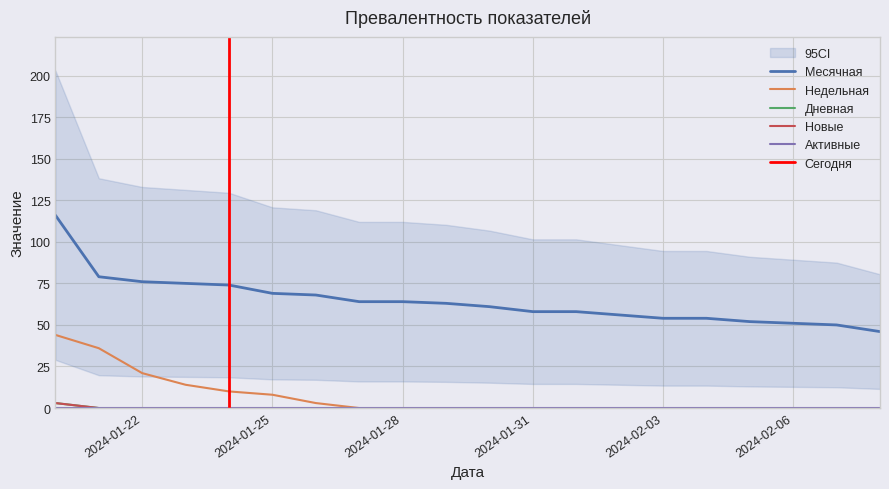

True or false: Дневная and Месячная cross at least once.

False